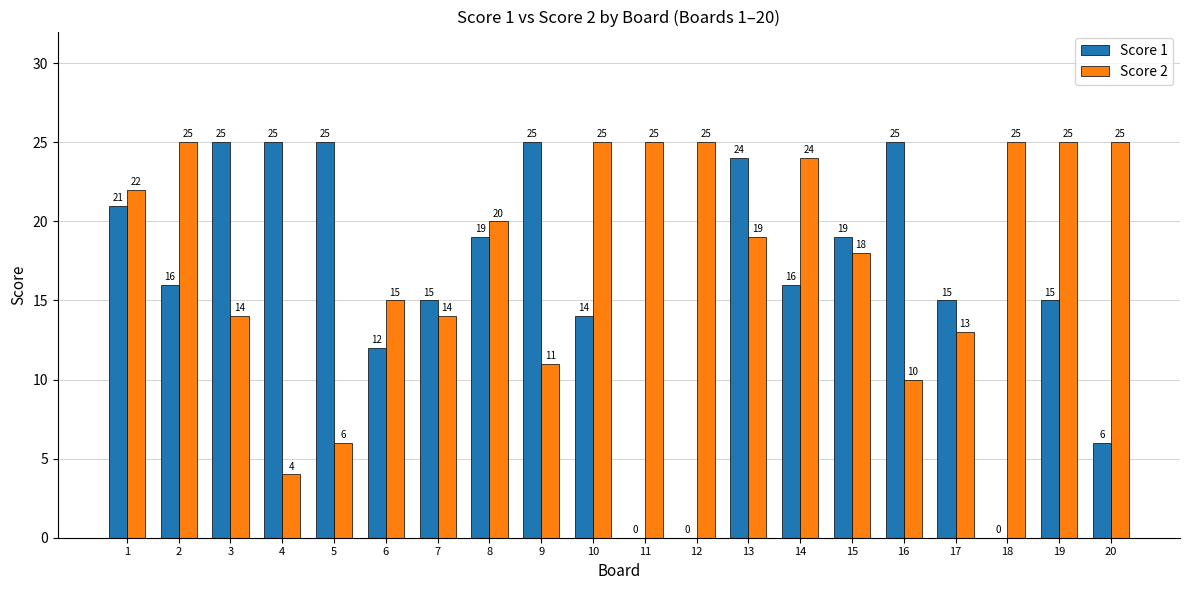

Which series has the largest total across all categories?

Score 2